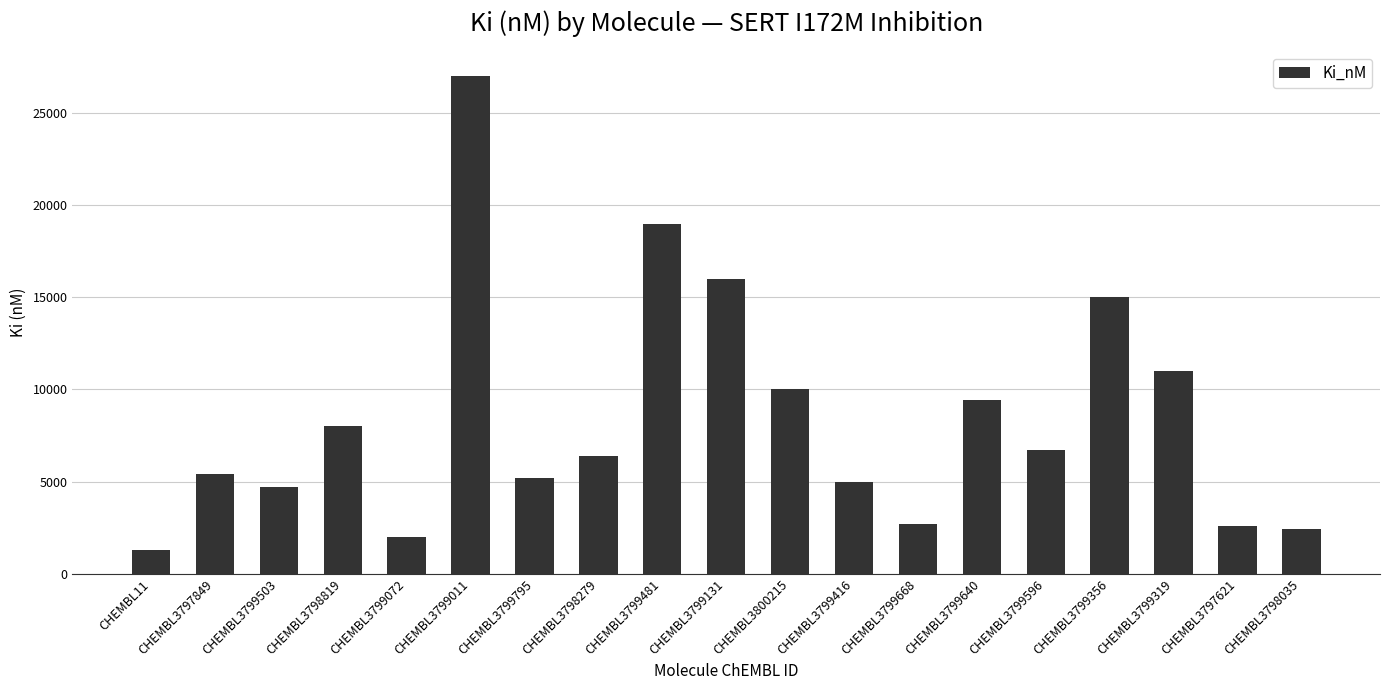

What is the difference between the values at CHEMBL3799503 and CHEMBL3799795?

500